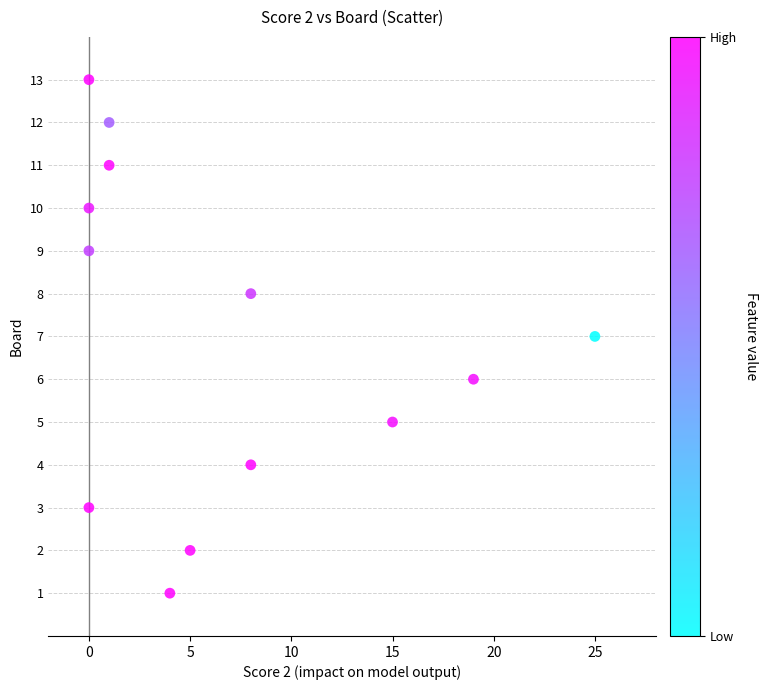

What is the range of Y values (max minus min)?

12